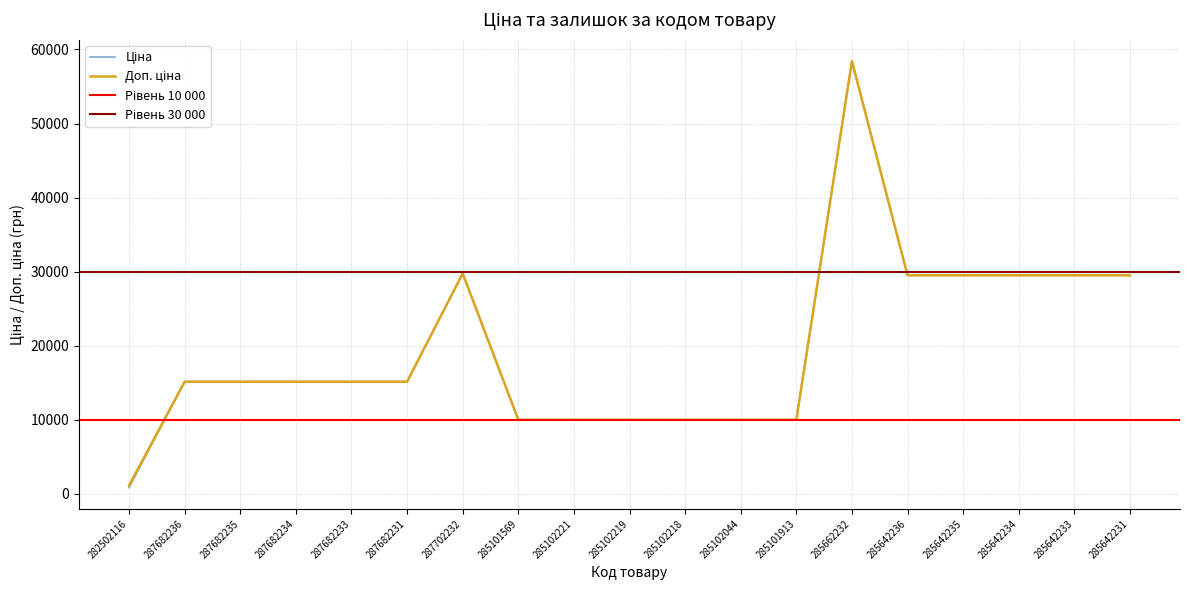

At 285642234, list the series in order from smallest to largest.

Ціна, Доп. ціна